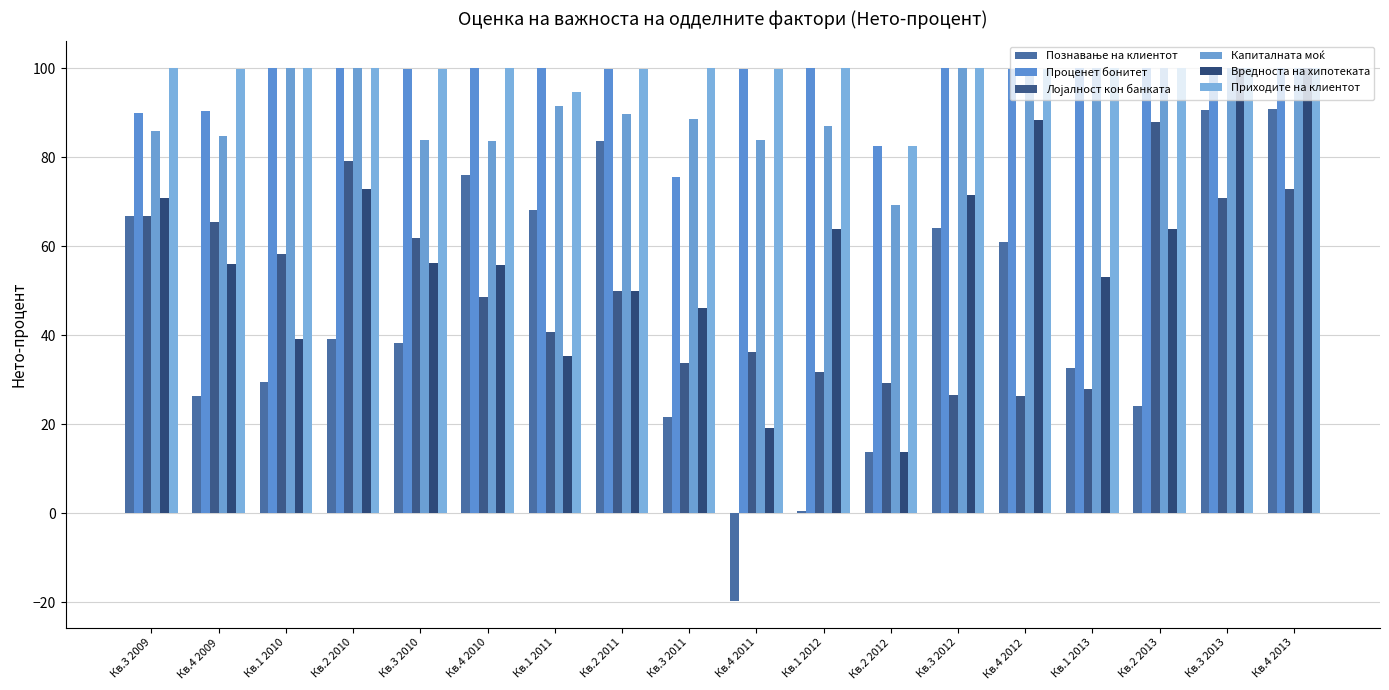

Are the bars grouped side by side (vs. stacked)?

Yes